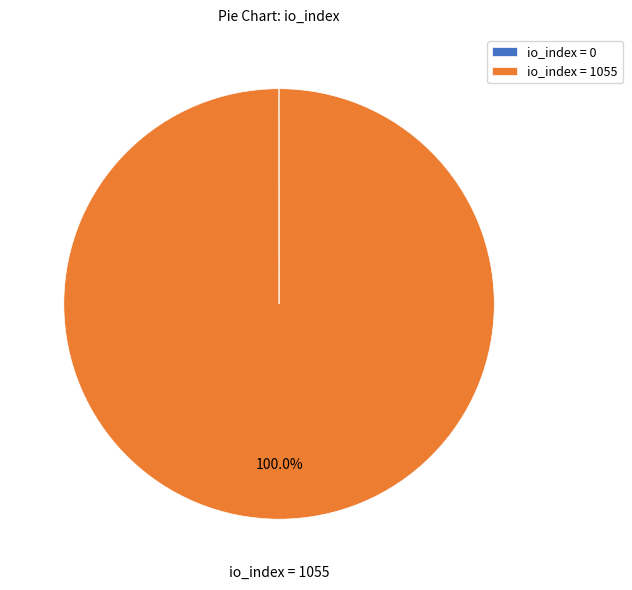

Which slice represents more than half of the pie?

io_index = 1055